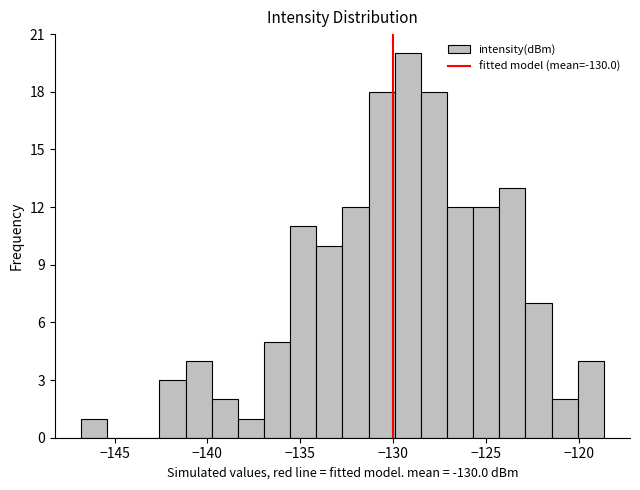

Around what value on the x-axis is the tallest bar? Give the approximate position of its centre, as read against the axis.

-129.0